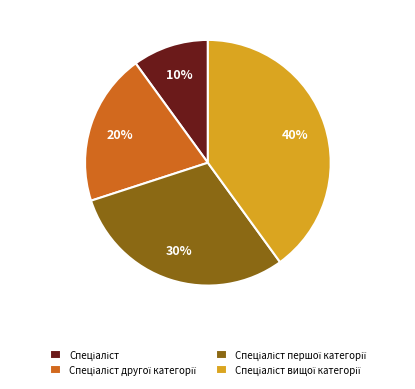

Is there any slice that represents more than half of the pie?

No